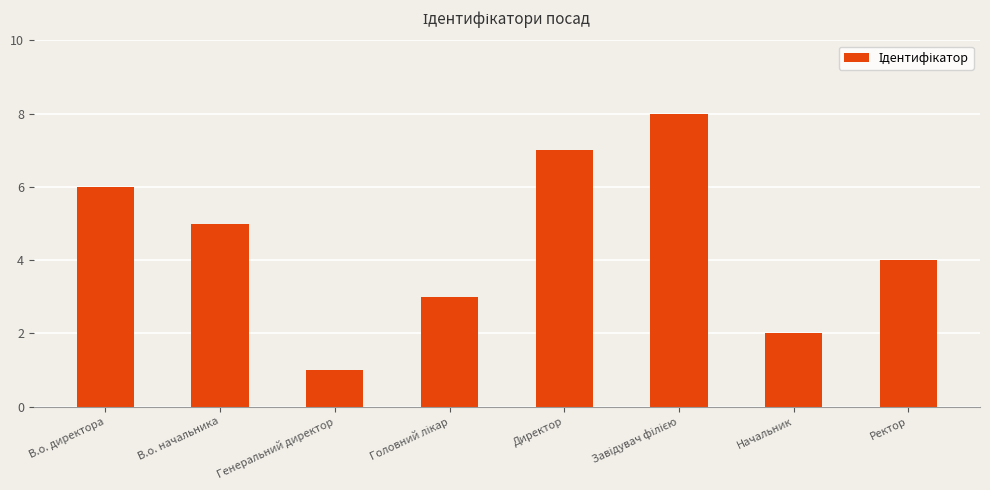

True or false: the data shows 0 at Генеральний директор.

False